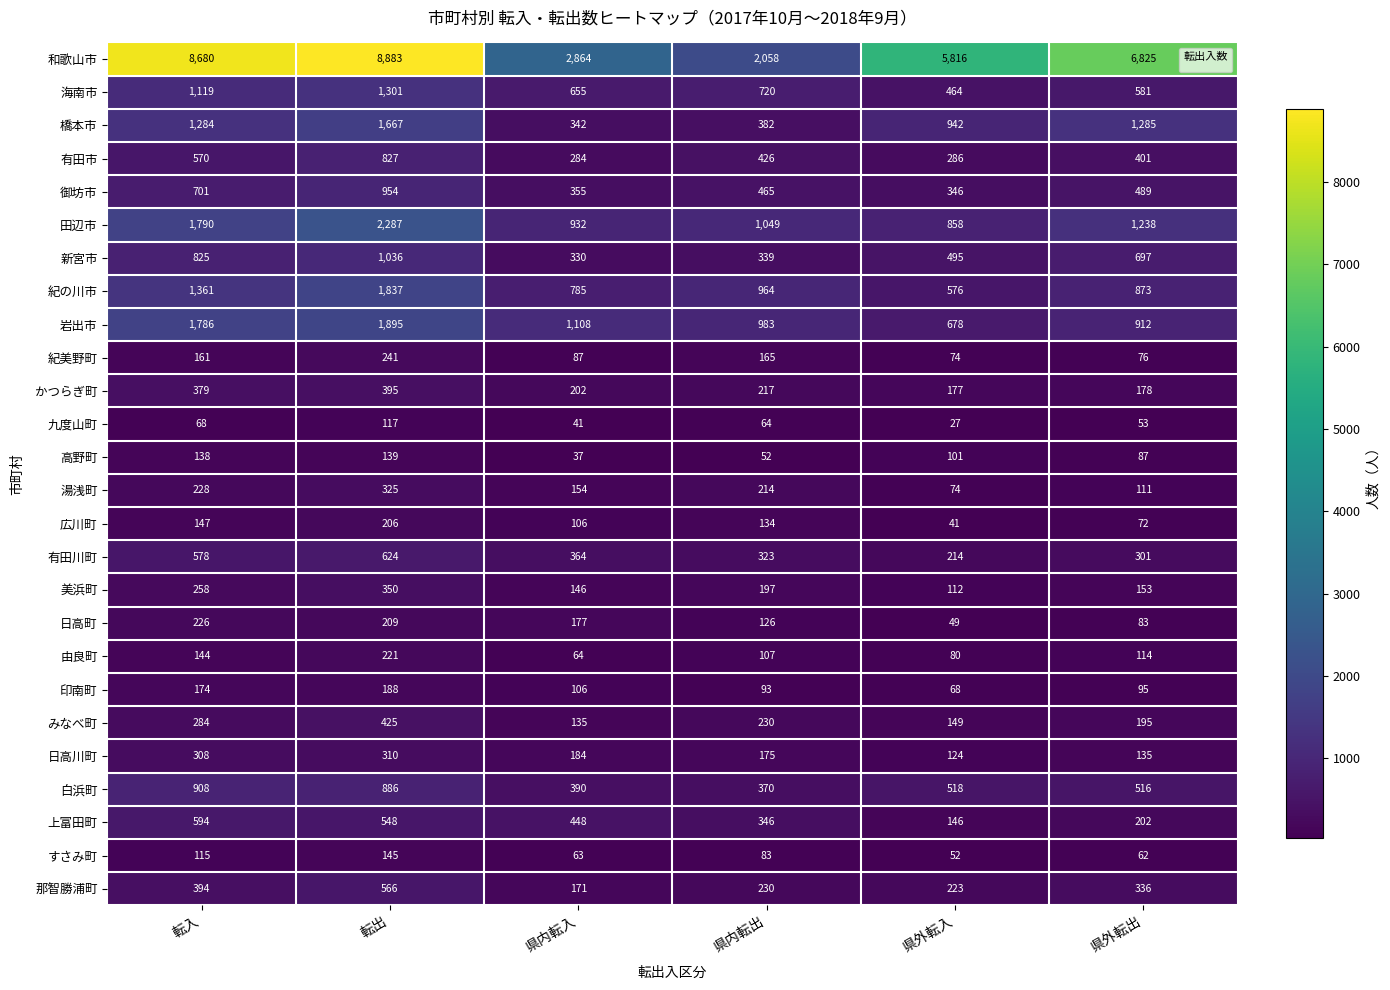

What is the difference between the highest and lowest values at 県外転出?

6772